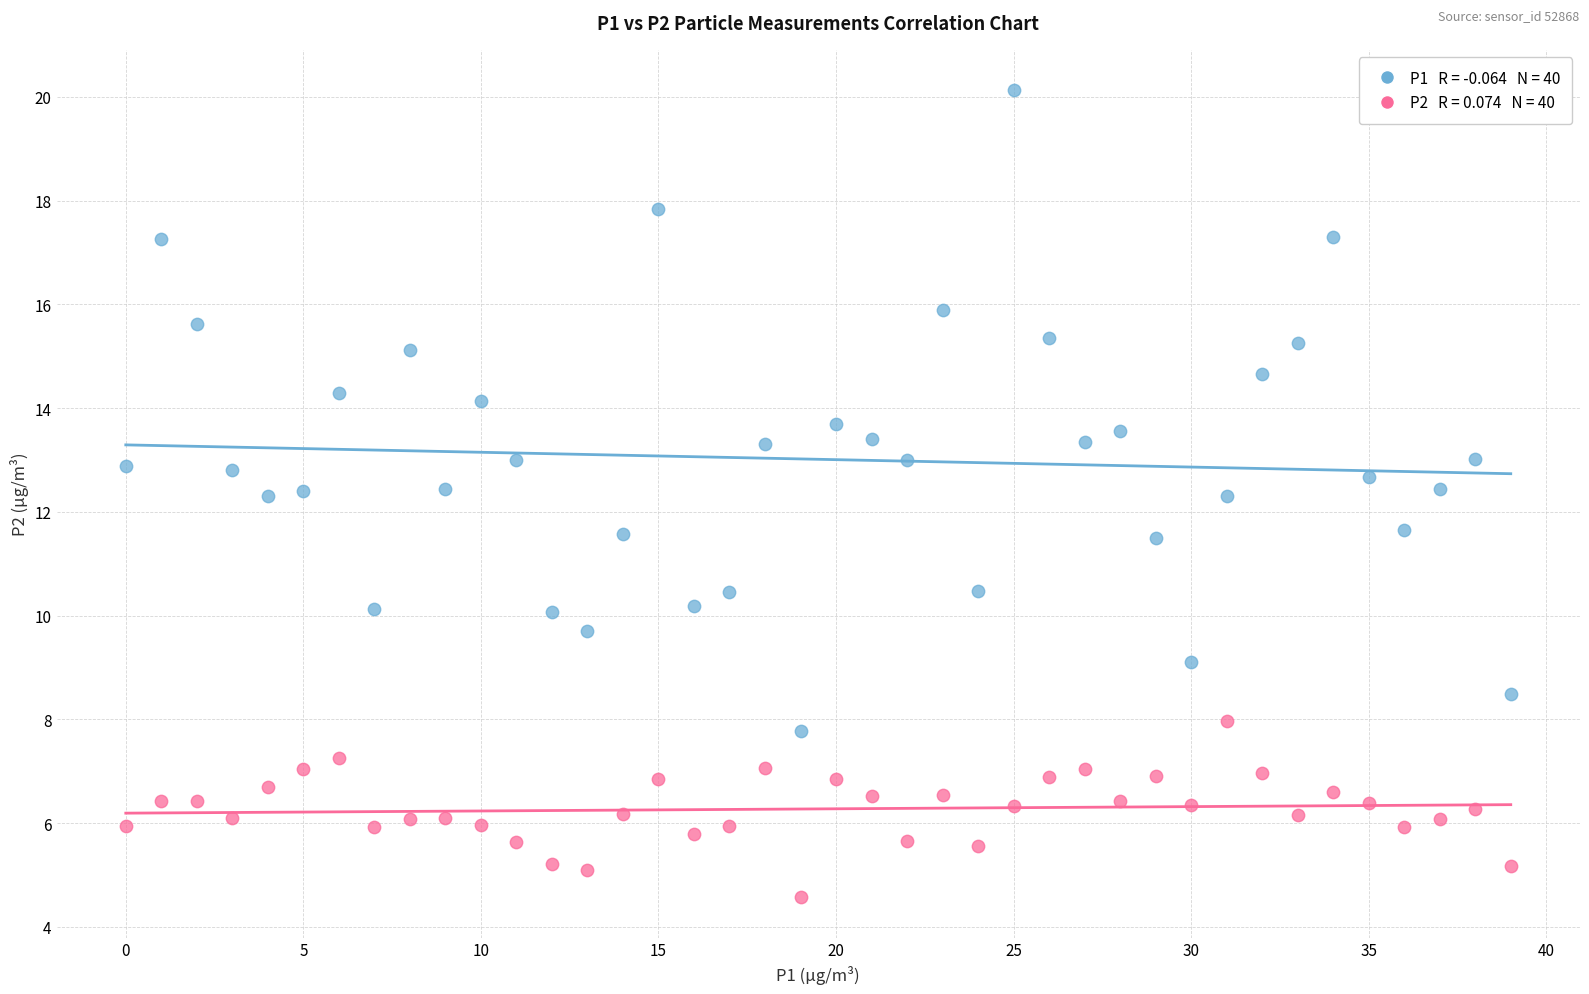

Across all data points, what is the range of Y values (max minus min)?

15.6